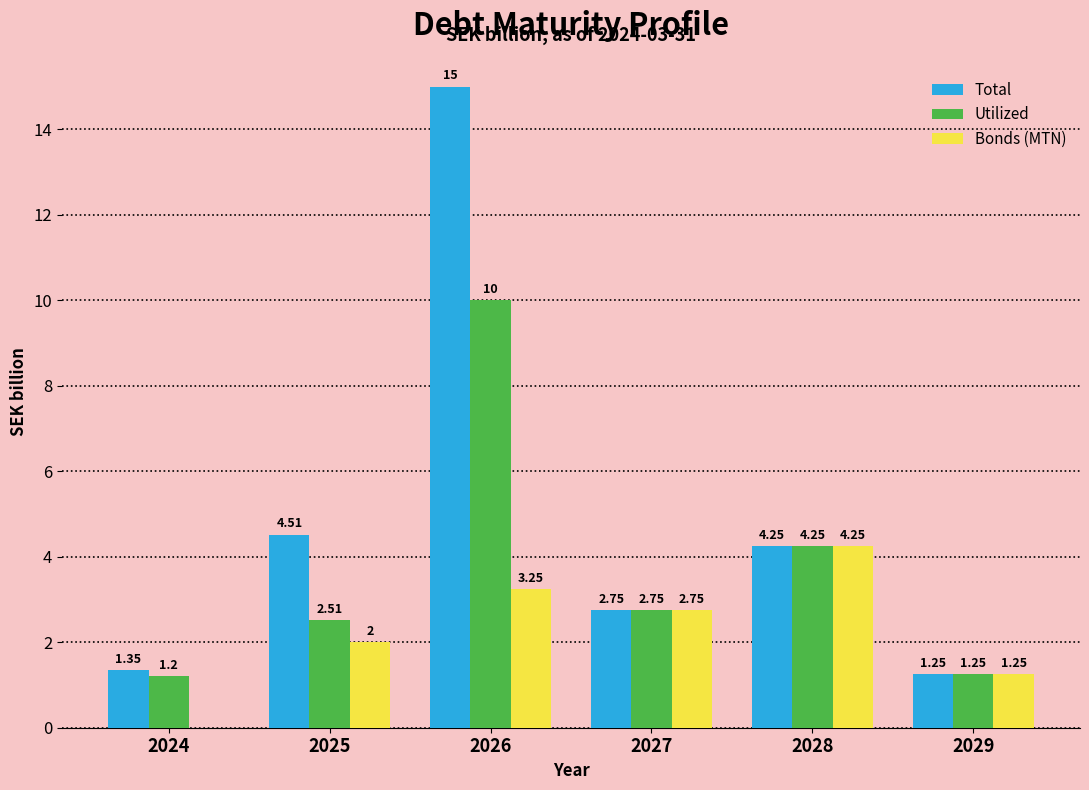

Between 2025 and 2029, which series saw the biggest shift?

Total